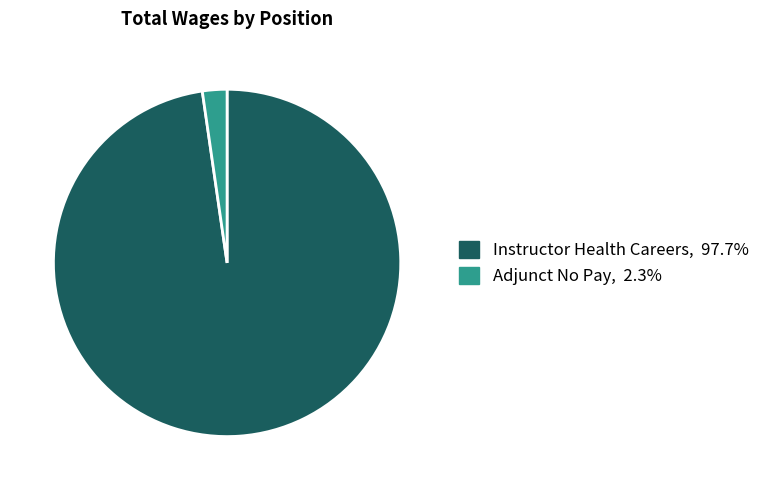

Does Instructor Health Careers account for over 50% of the chart?

Yes